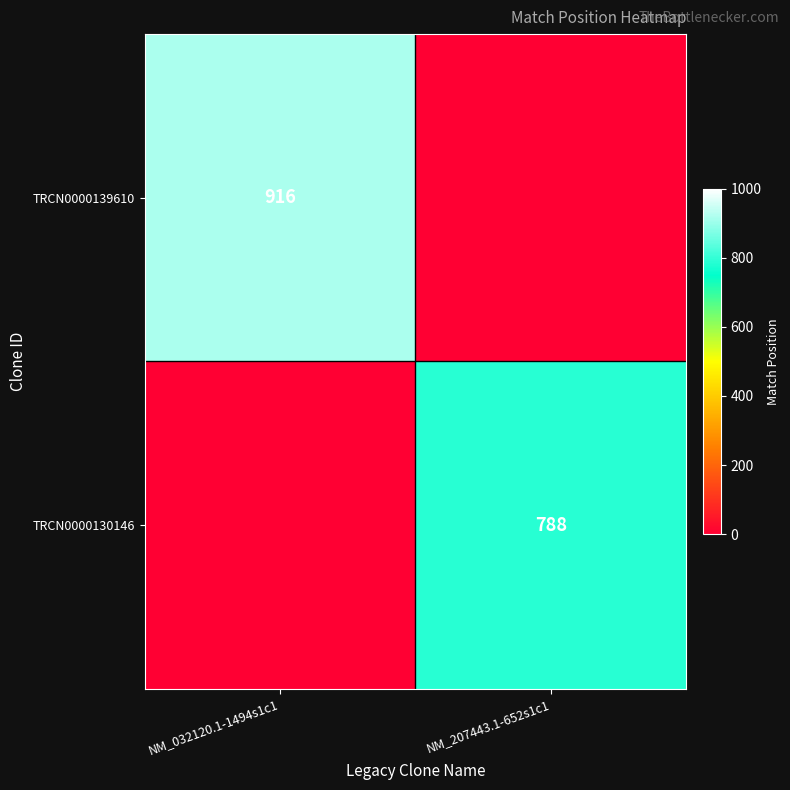

Is the value of TRCN0000139610 at NM_032120.1-1494s1c1 greater than the value of TRCN0000130146 at NM_207443.1-652s1c1?

Yes